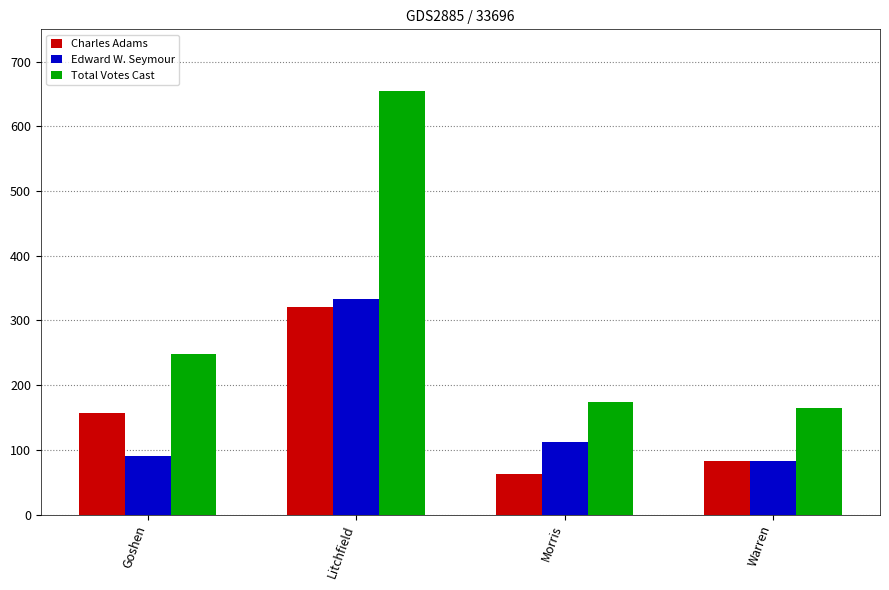

At which category is the sum across all series the highest?

Litchfield